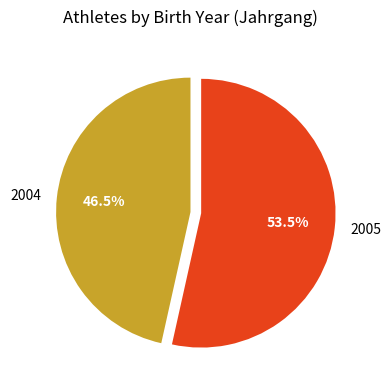

Which slice is the largest?

2005